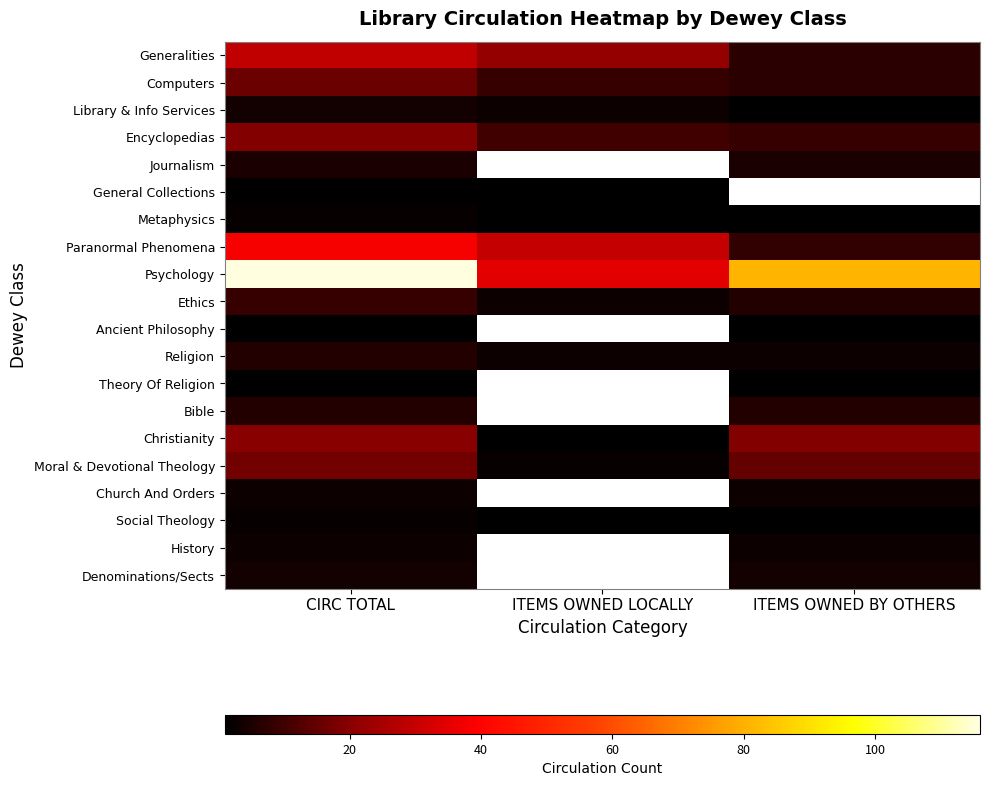

How many data points does each series have?

3